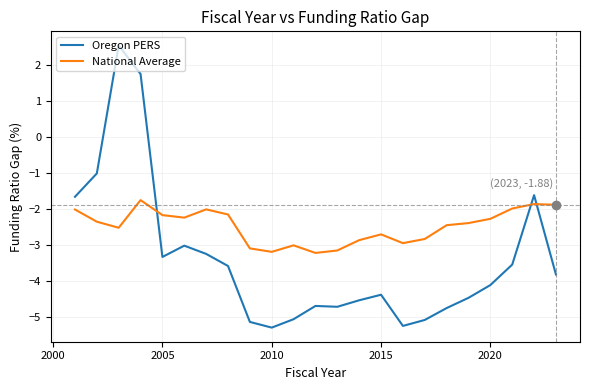

What is the lowest value of the Oregon PERS series?

-5.3